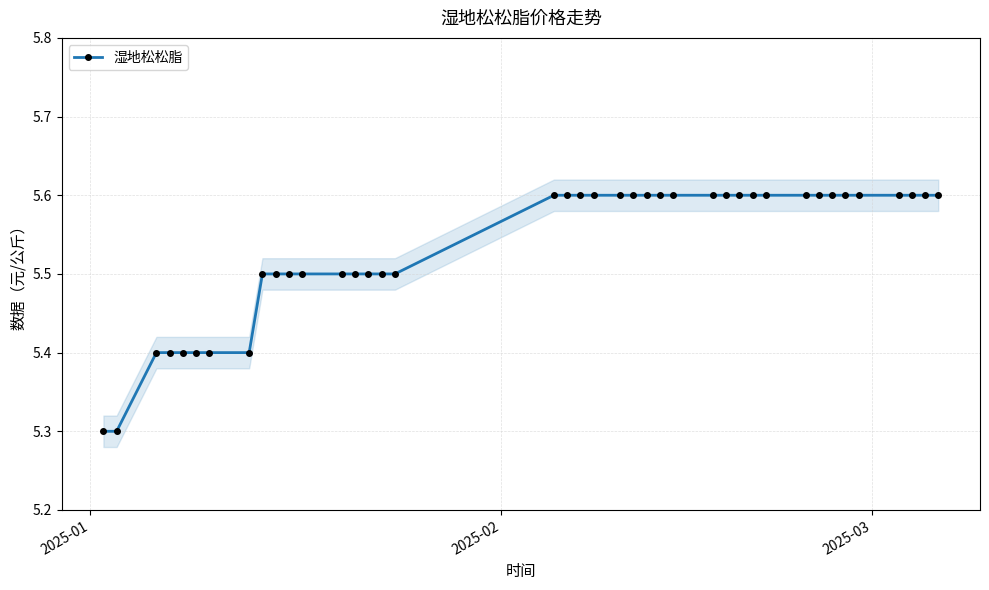

Count the 湿地松松脂 values in the range 5 to 6.

40